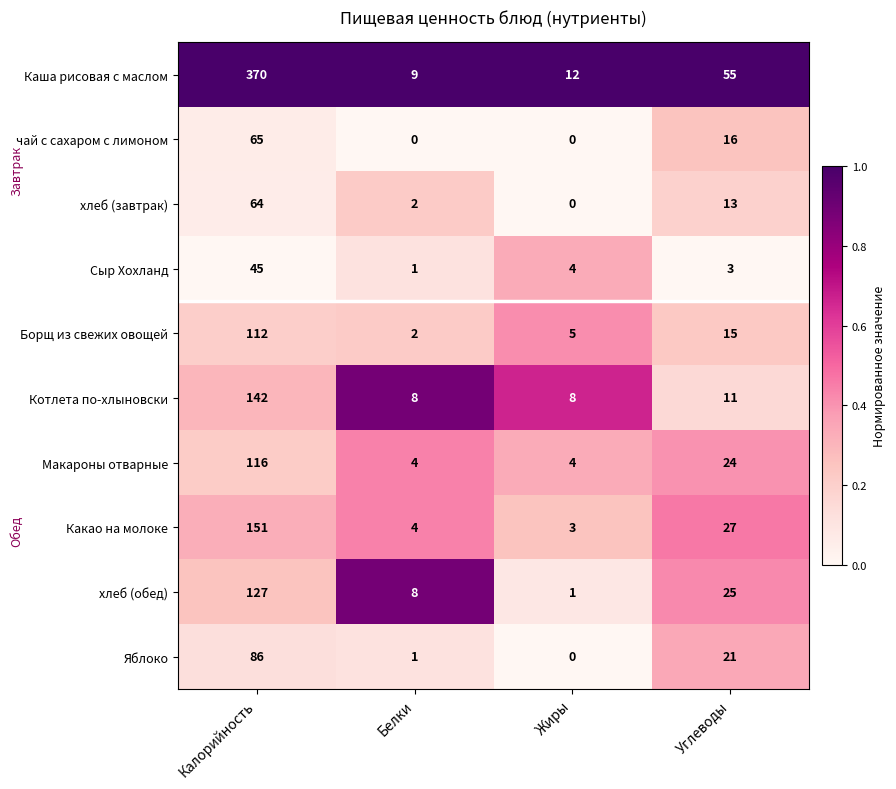

Which series has the largest total across all categories?

Каша рисовая с маслом